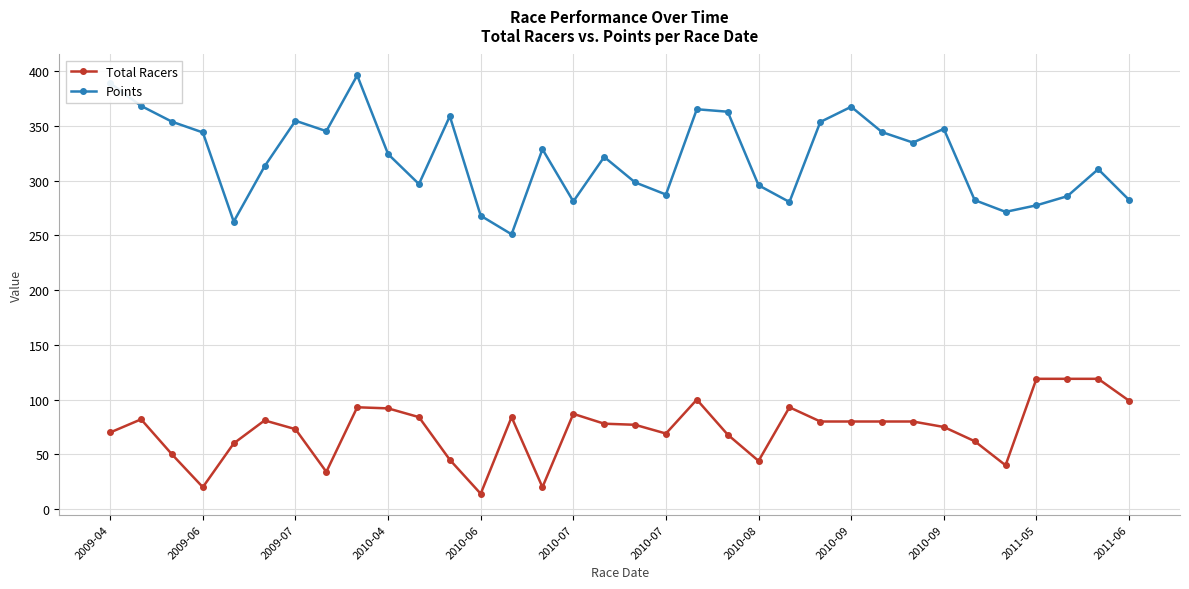

In Points, how many points are lower than both neighbors (excluding endpoints)?

9